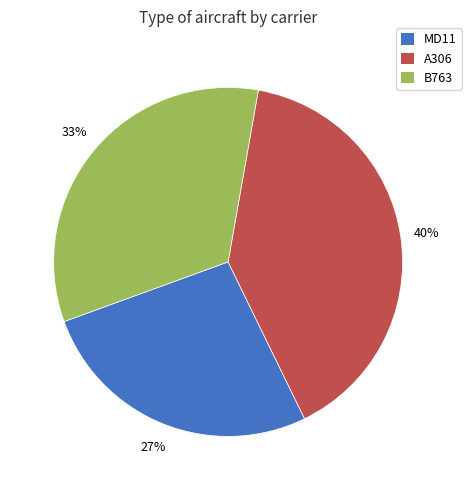

Count the number of slices in the pie.

3